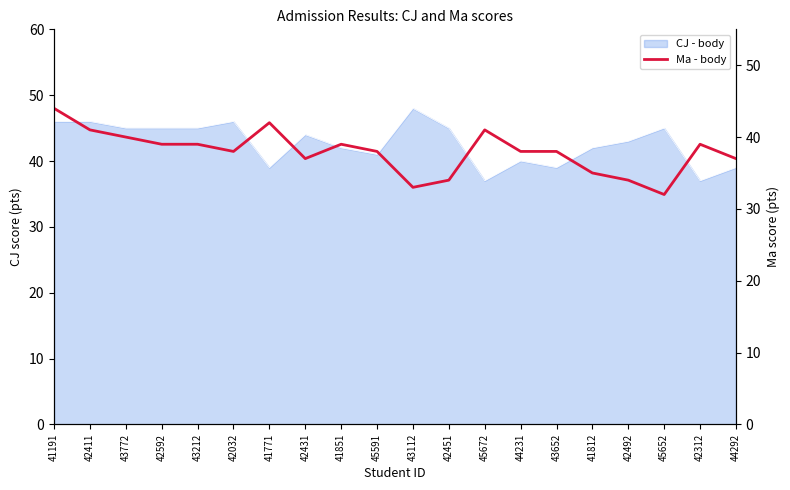

True or false: the data shows 22 at 42032.

False